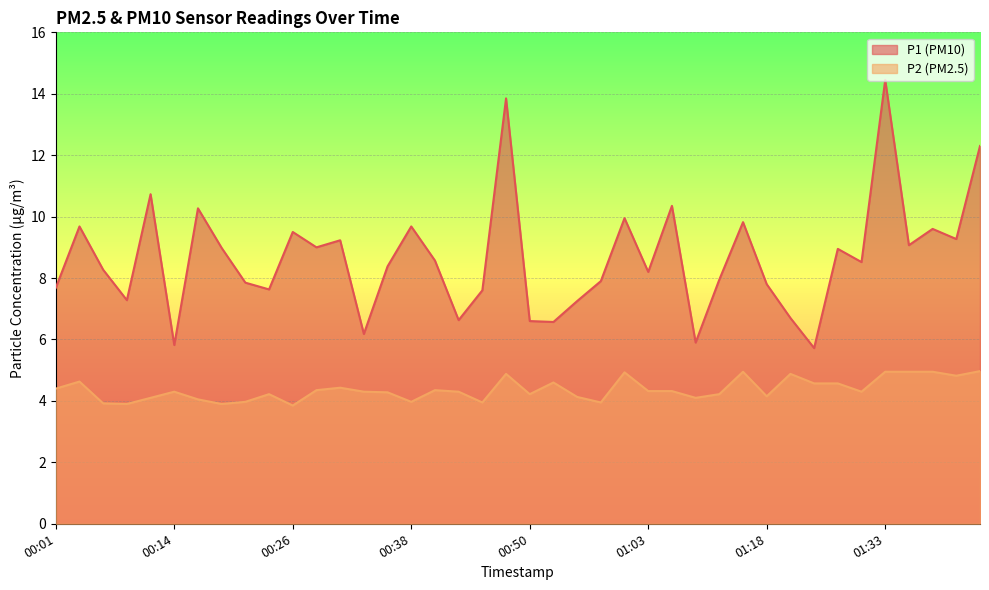

What is the minimum value for P2?

3.9